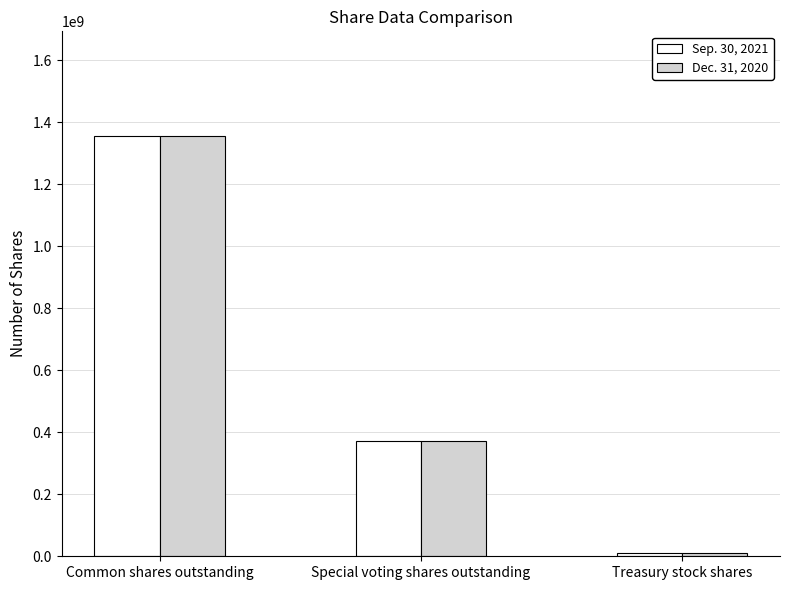

What is the difference between the highest and lowest values at Special voting shares outstanding?

88675